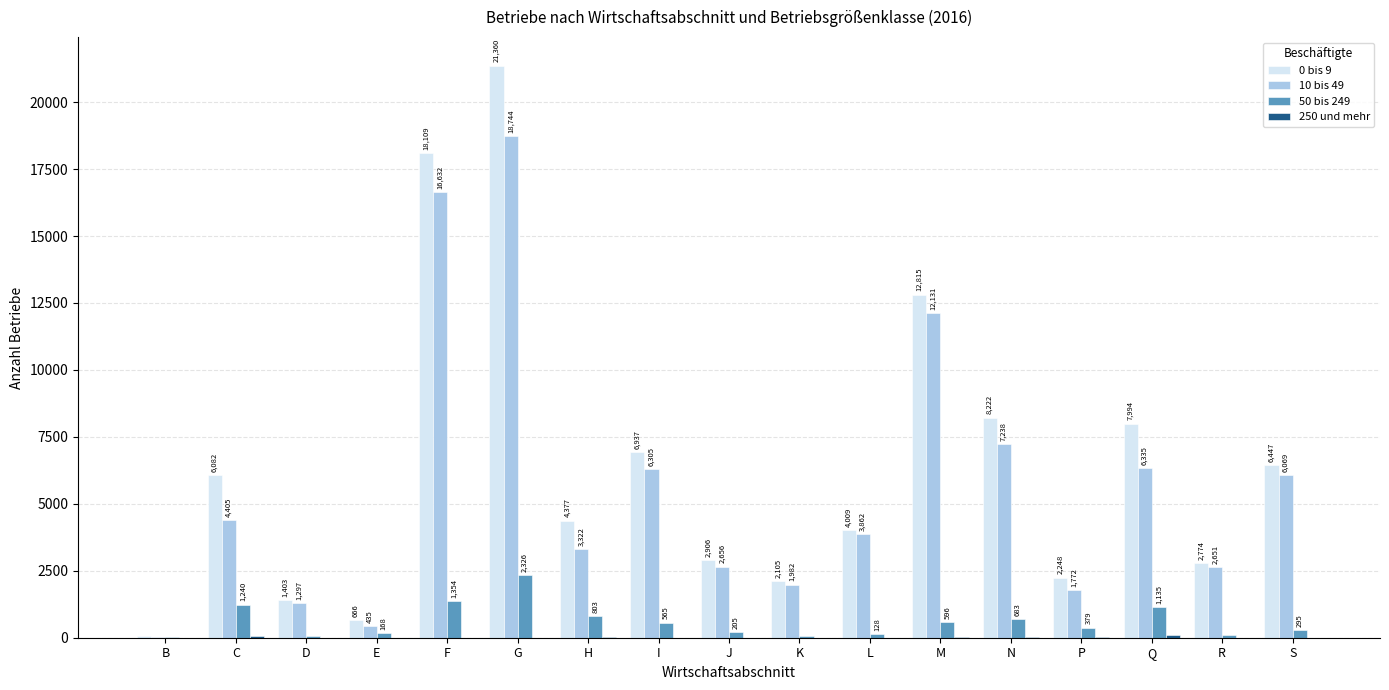

Which series has the widest spread of values?

0 bis 9